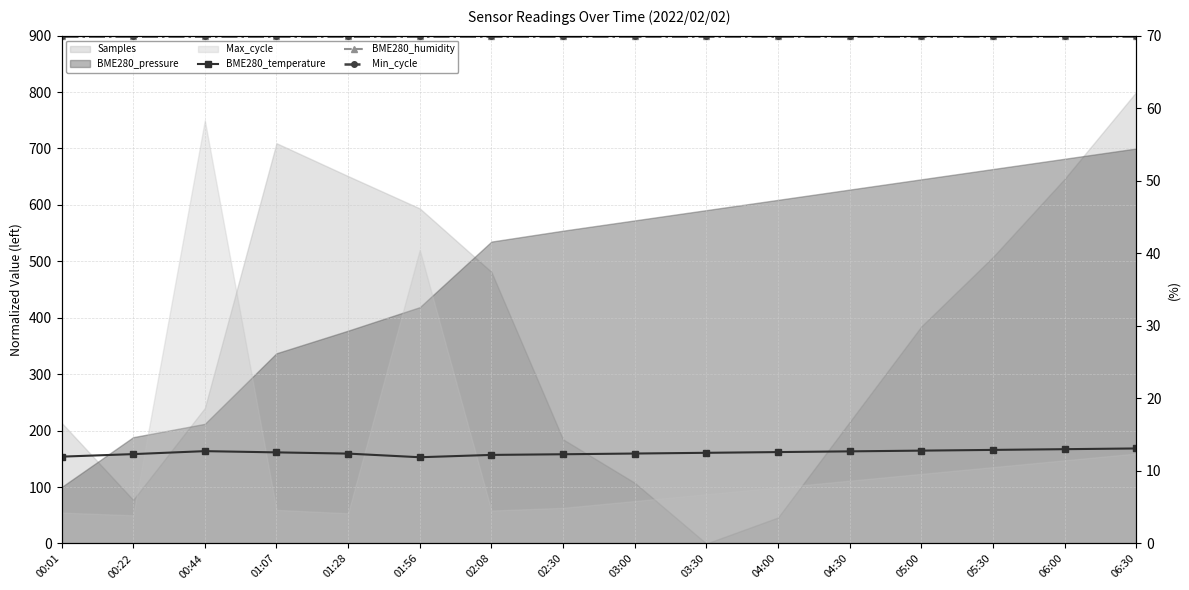

At which label does BME280_temperature first exceed 12?

00:22